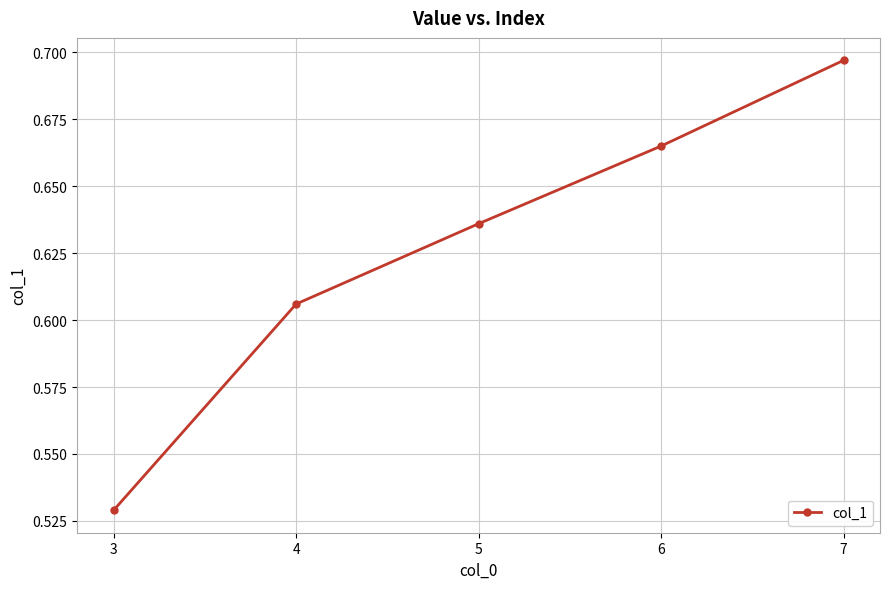

True or false: there are more than 1 points higher than both neighbors.

False